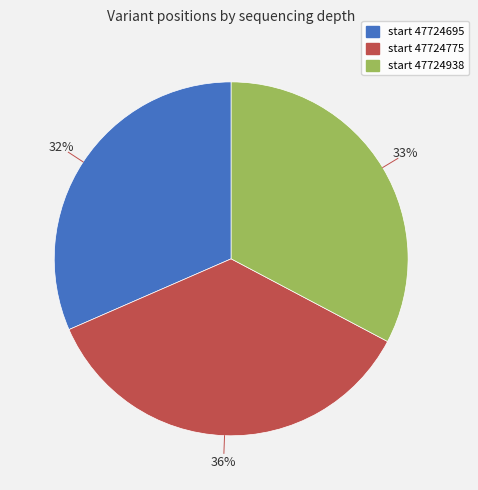

Does any single category account for the majority?

No